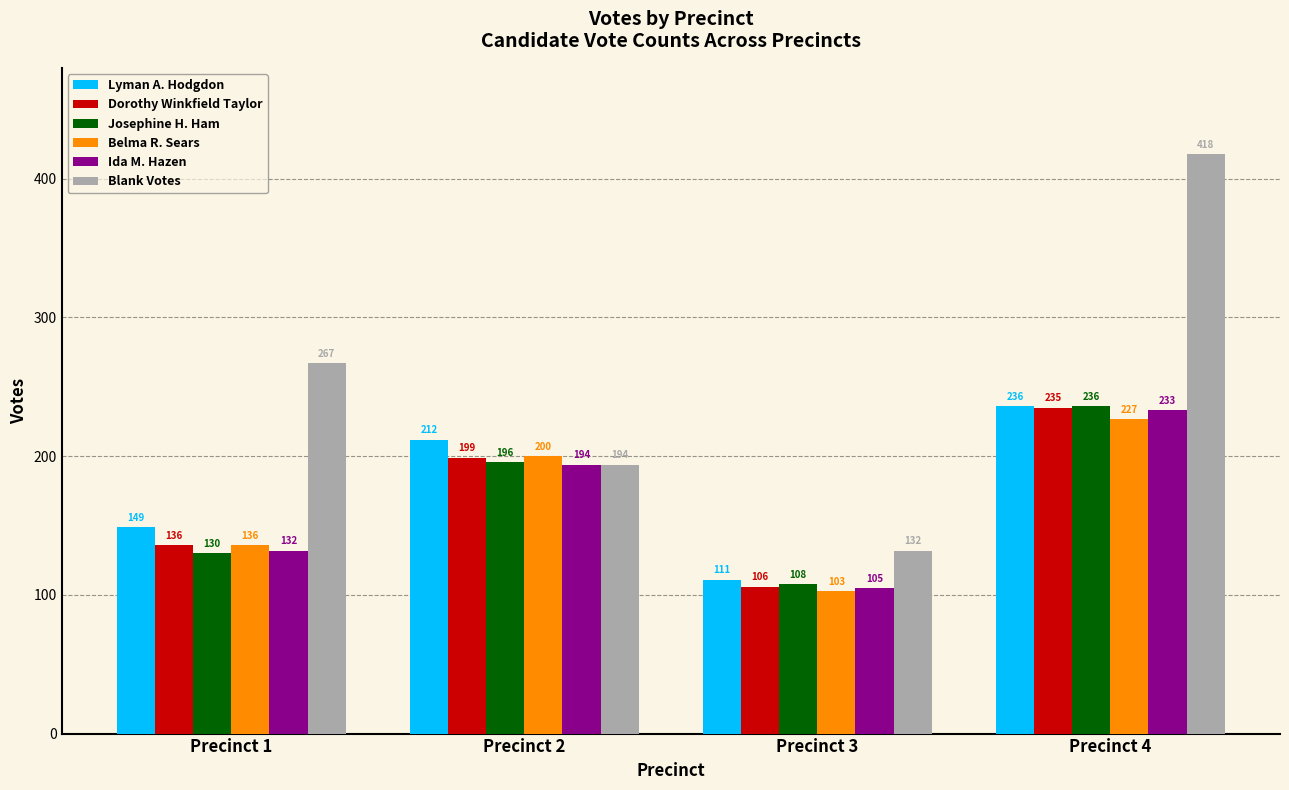

Which series has the largest total across all categories?

Blank Votes